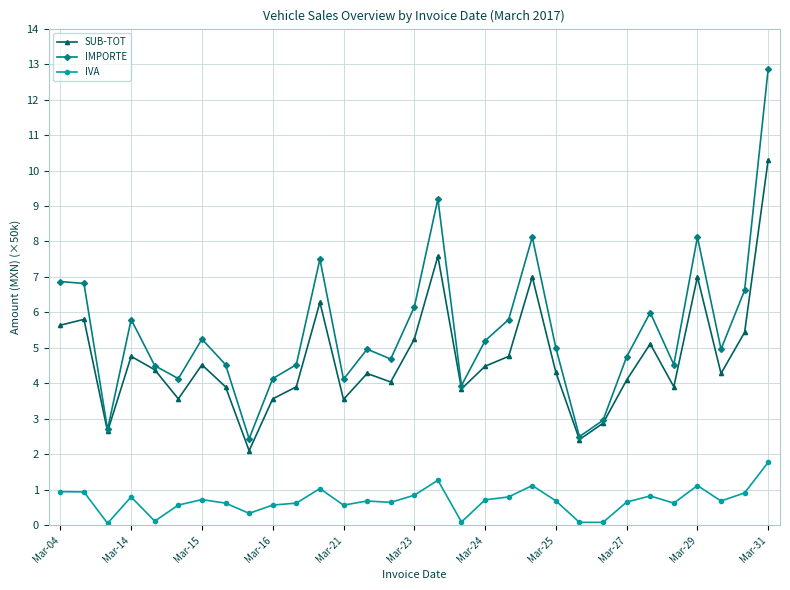

True or false: SUB-TOT has more than 0 points higher than both neighbors.

True